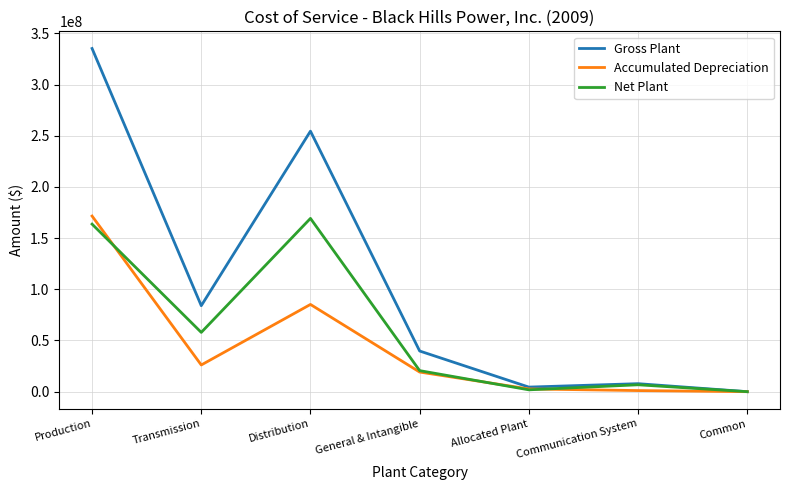

What are all the series names shown in the legend?

Gross Plant, Accumulated Depreciation, Net Plant